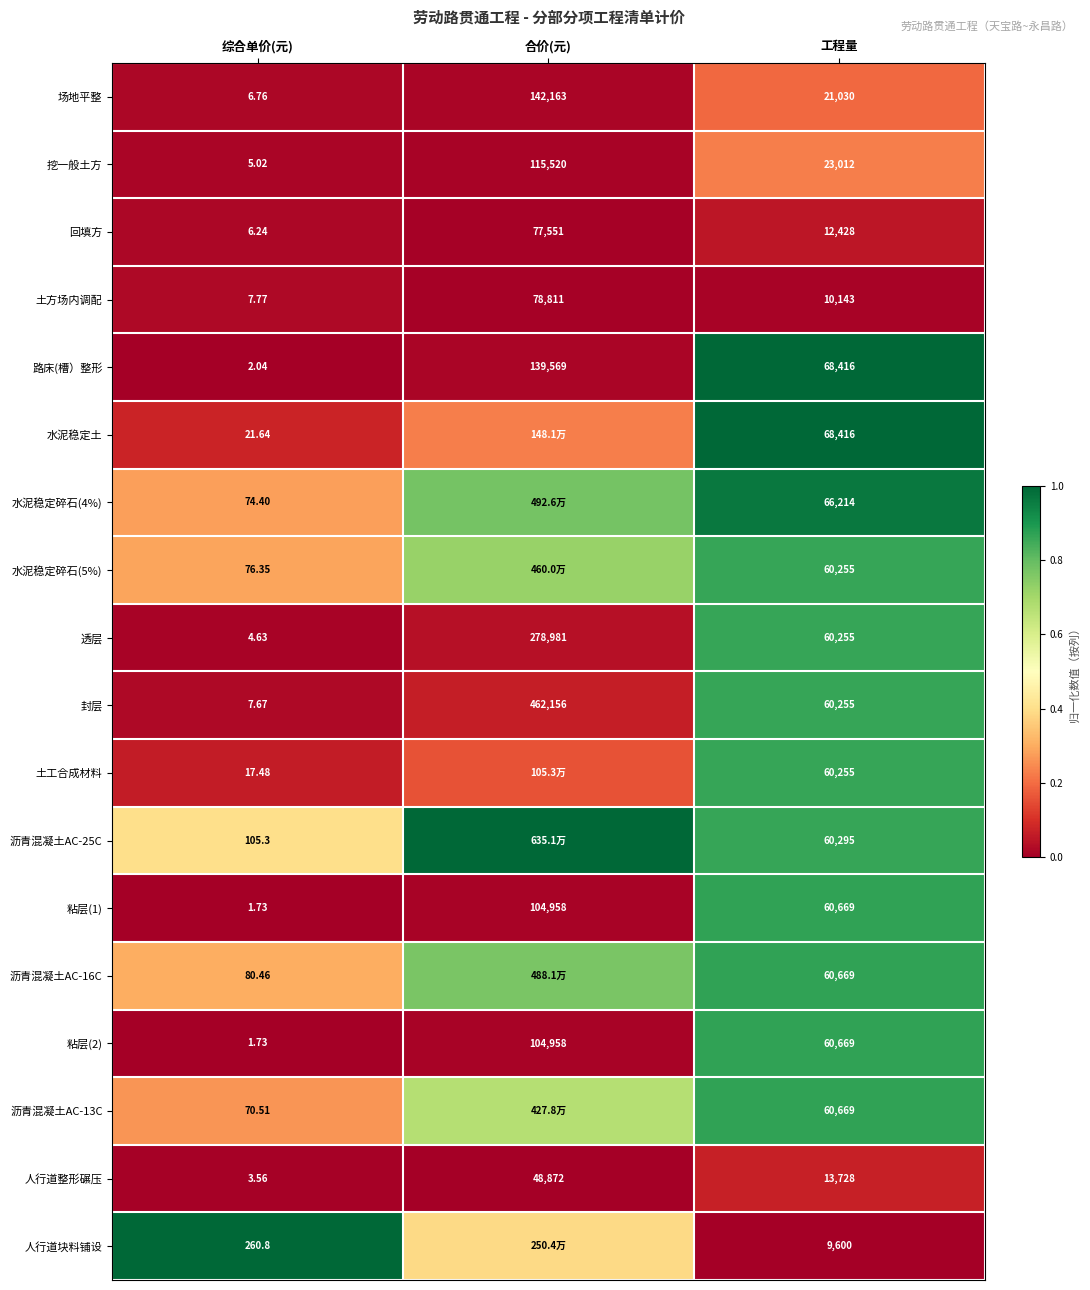

List the labels in order of 封层 value, largest first.

合价(元), 工程量, 综合单价(元)